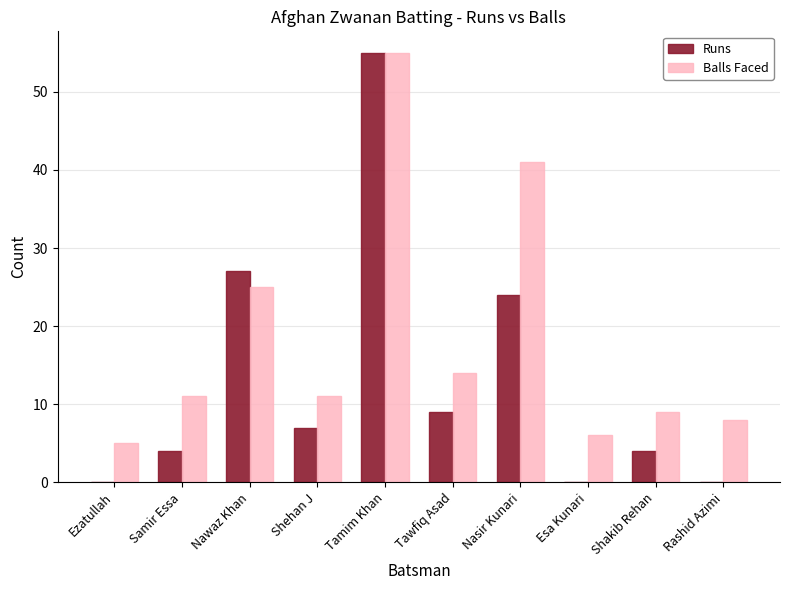

Reading left to right, what are all the values shown in this chart?

Runs: 0	4	27	7	55	9	24	0	4	0
Balls Faced: 5	11	25	11	55	14	41	6	9	8